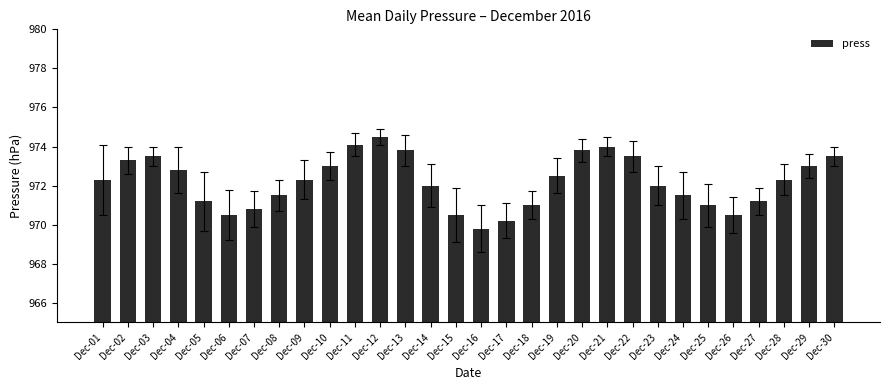

Does the chart contain stacked bars?

No